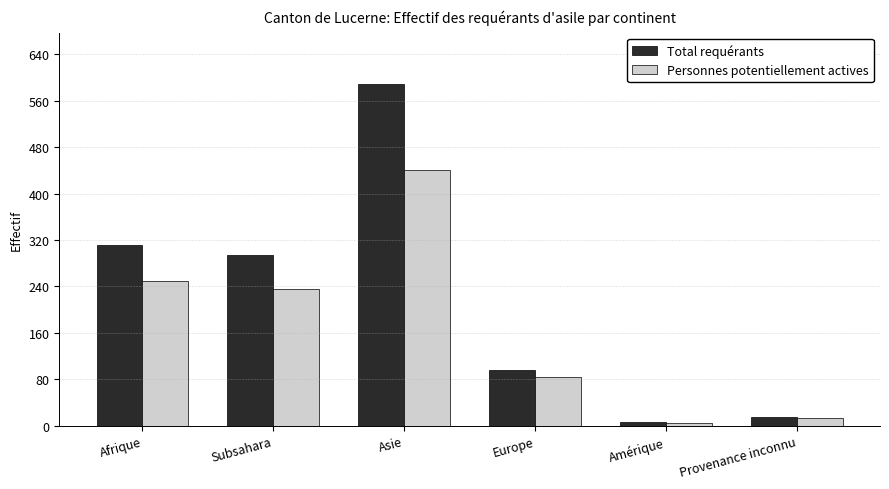

The value of Total requérants at Asie is 923. True or false?

False